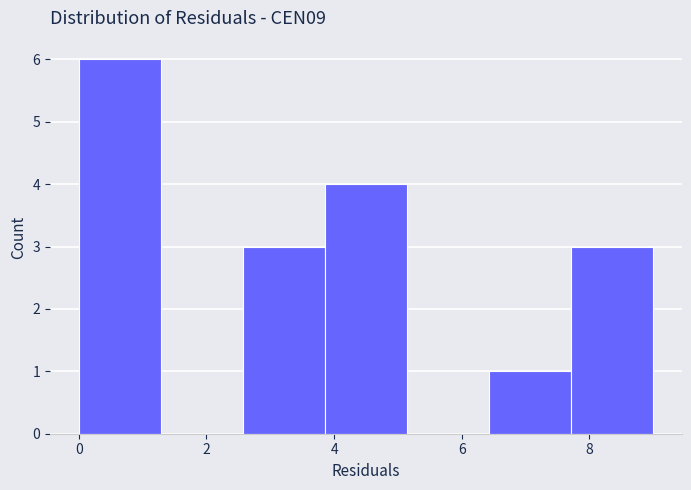

How tall is the bar that spans 7.8 to 9.0 on the x-axis? Neither the bar edges nor the heights are printed on the chart, so give them approximately, as read against the axes.

3